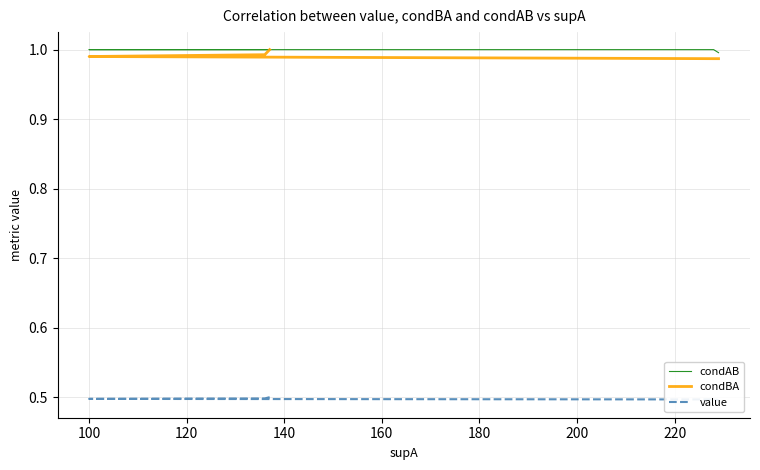

Reading left to right, list all the values displayed in this chart.

condAB: 1.0	1.0	1.0	1.0	1.0	1.0	1.0	1.0	1.0	1.0	1.0	1.0	1.0	1.0	1.0	1.0	1.0	1.0	1.0	1.0	1.0	1.0	1.0	1.0	1.0	1.0	1.0	1.0	1.0	1.0	1.0	1.0	1.0	1.0	1.0	1.0	1.0	1.0	1.0	1.0
condBA: 1.0	1.0	1.0	1.0	1.0	1.0	1.0	1.0	1.0	1.0	1.0	1.0	1.0	1.0	1.0	1.0	1.0	1.0	1.0	1.0	1.0	1.0	1.0	1.0	1.0	1.0	1.0	1.0	1.0	1.0	1.0	1.0	1.0	1.0	1.0	1.0	1.0	1.0	1.0	1.0
value: 0.5	0.5	0.5	0.5	0.5	0.5	0.5	0.5	0.5	0.5	0.5	0.5	0.5	0.5	0.5	0.5	0.5	0.5	0.5	0.5	0.5	0.5	0.5	0.5	0.5	0.5	0.5	0.5	0.5	0.5	0.5	0.5	0.5	0.5	0.5	0.5	0.5	0.5	0.5	0.5